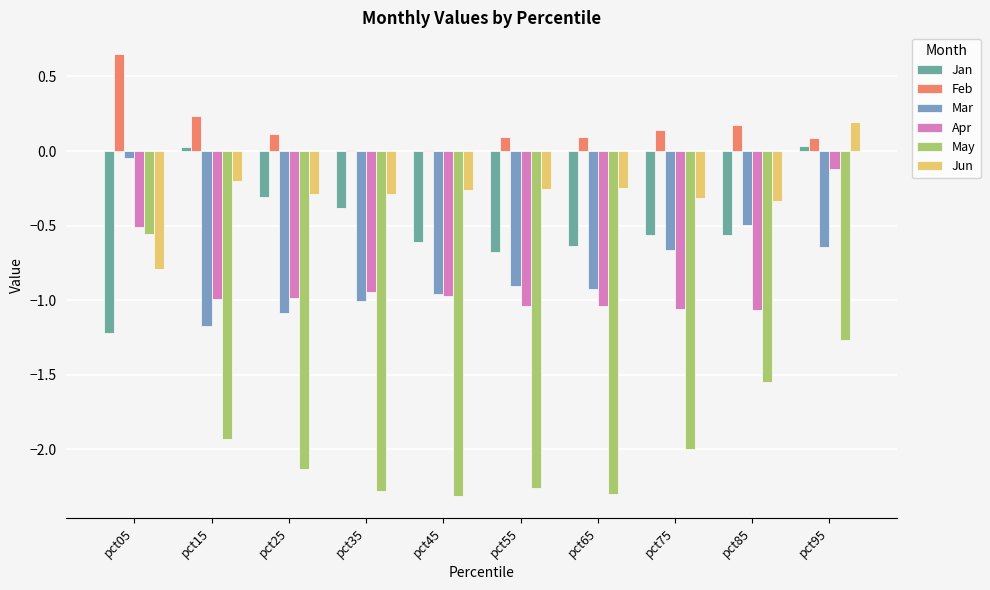

What is the sum of all Apr values?

-8.7